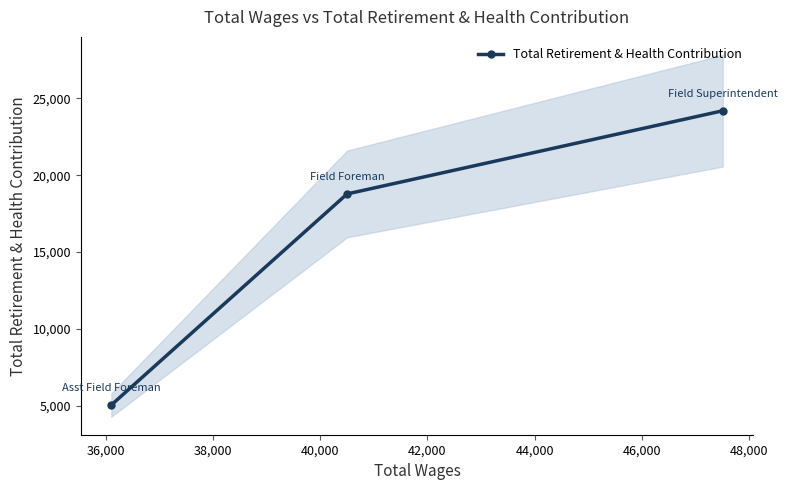

What is the value of the Total Retirement & Health Contribution point at the 3rd from the left?

24185